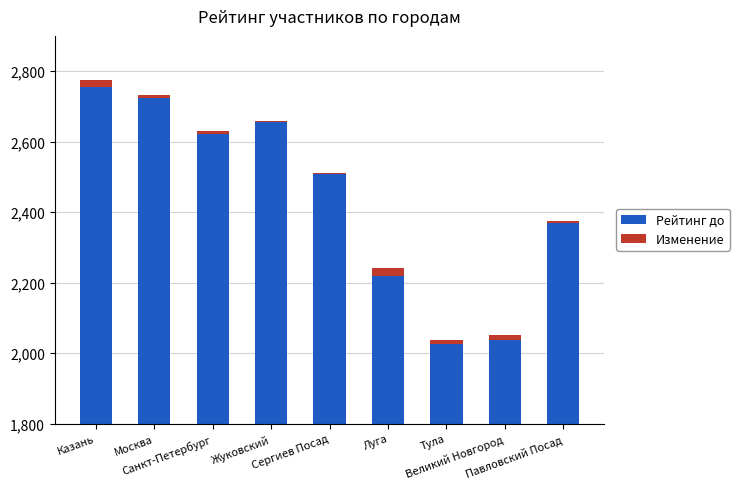

At how many categories does at least one series exceed 603?

9